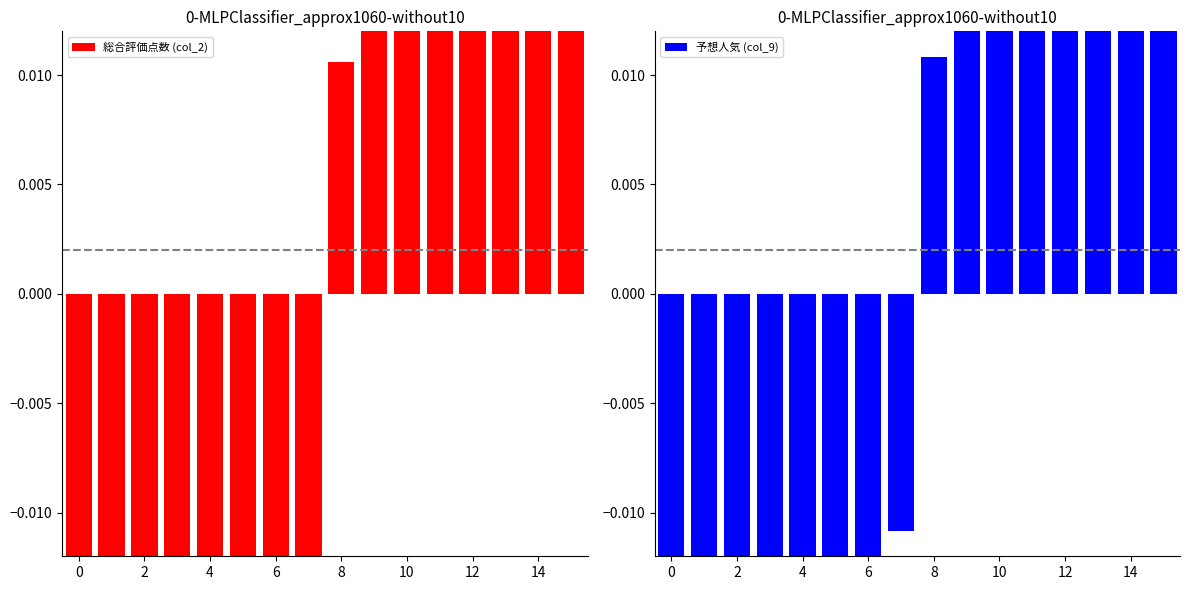

Reading right to left, transcribe all the data shown in this chart.

総合評価点数 (col_2): 0.2	0.2	0.1	0.1	0.0	0.0	0.0	0.0	-0.0	-0.0	-0.0	-0.1	-0.1	-0.1	-0.1	-0.1
予想人気 (col_9): 0.2	0.1	0.1	0.1	0.1	0.1	0.0	0.0	-0.0	-0.0	-0.1	-0.1	-0.1	-0.1	-0.1	-0.2